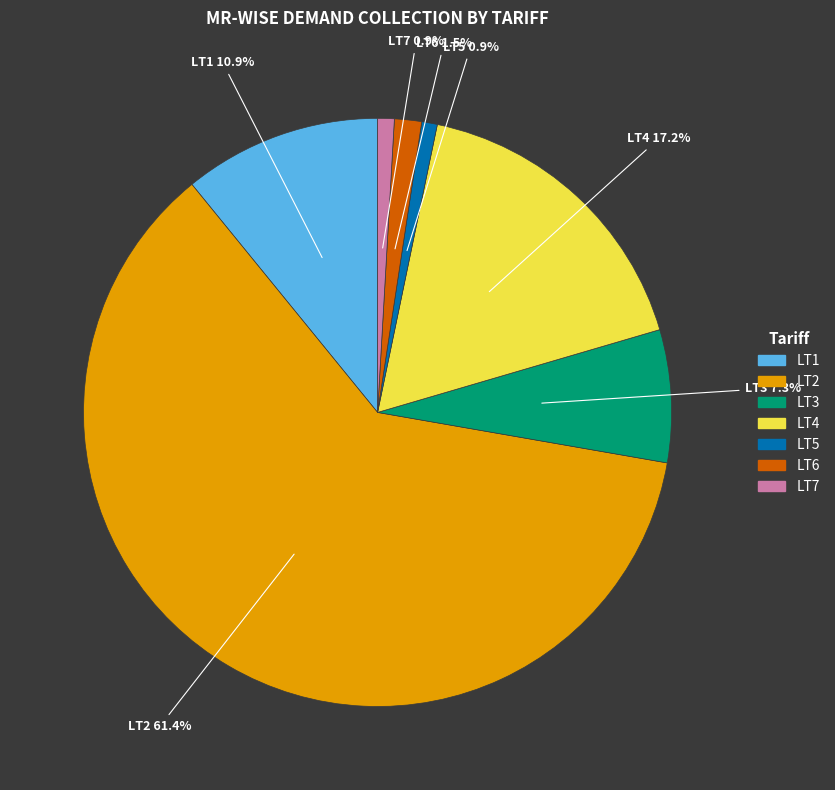

How many slices are in this pie chart?

7